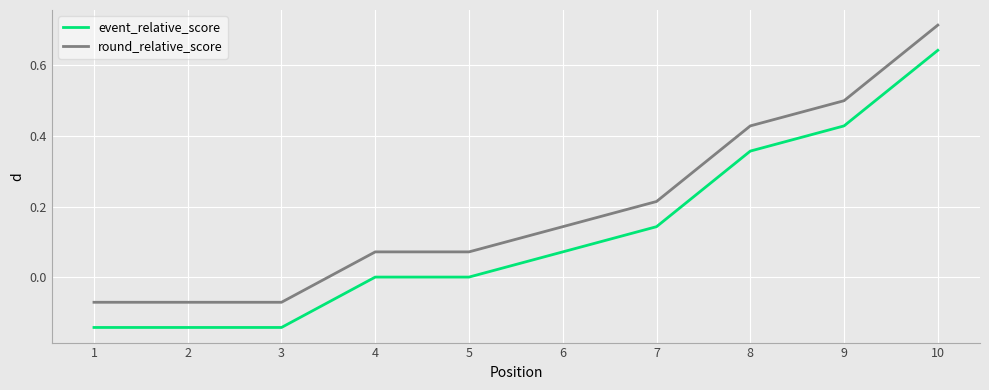

Is the value of event_relative_score at 3 greater than the value of round_relative_score at 2?

No